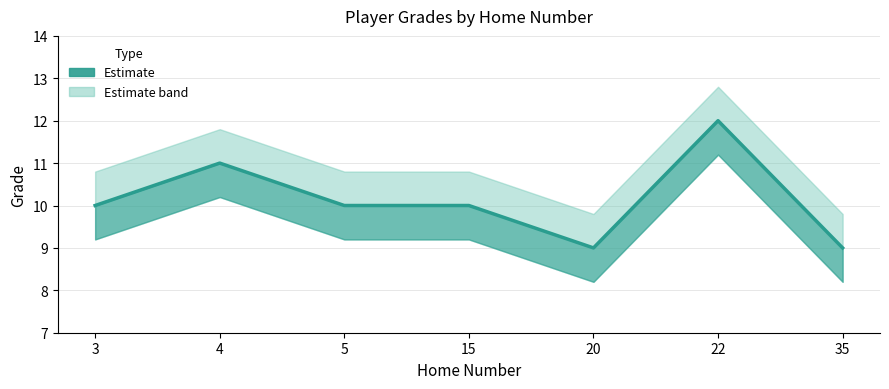

How many lines are shown in the chart?

1